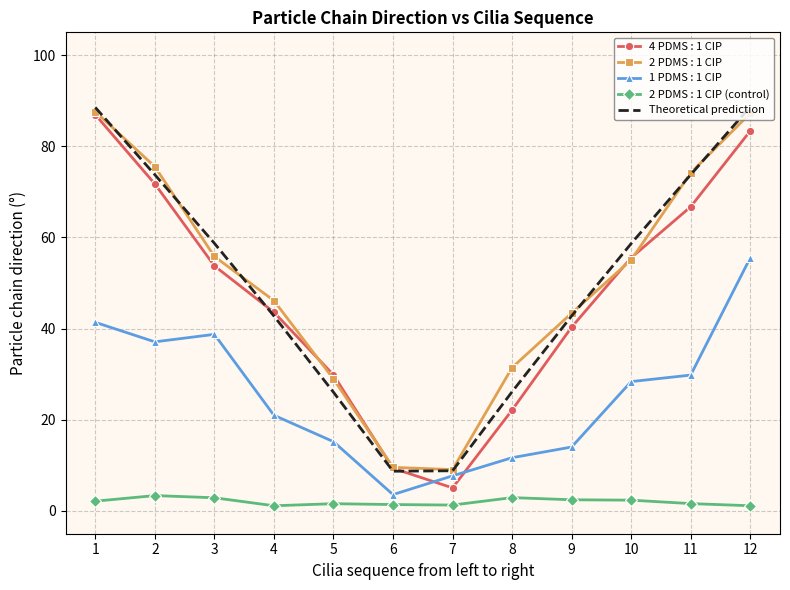

The value of 4 PDMS : 1 CIP at 1 is 35.7. True or false?

False